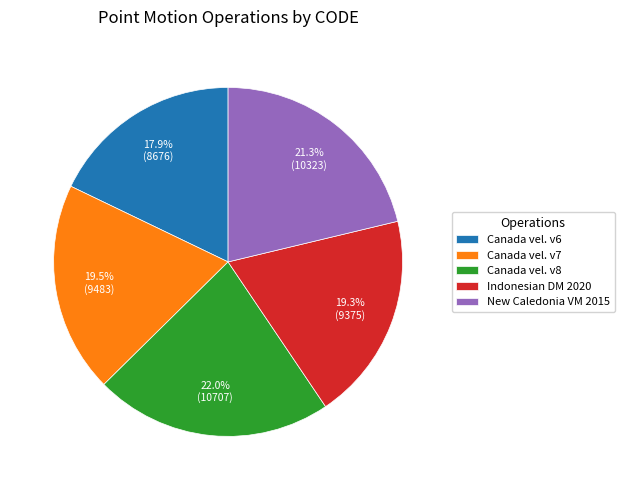

How many segments does this pie chart have?

5